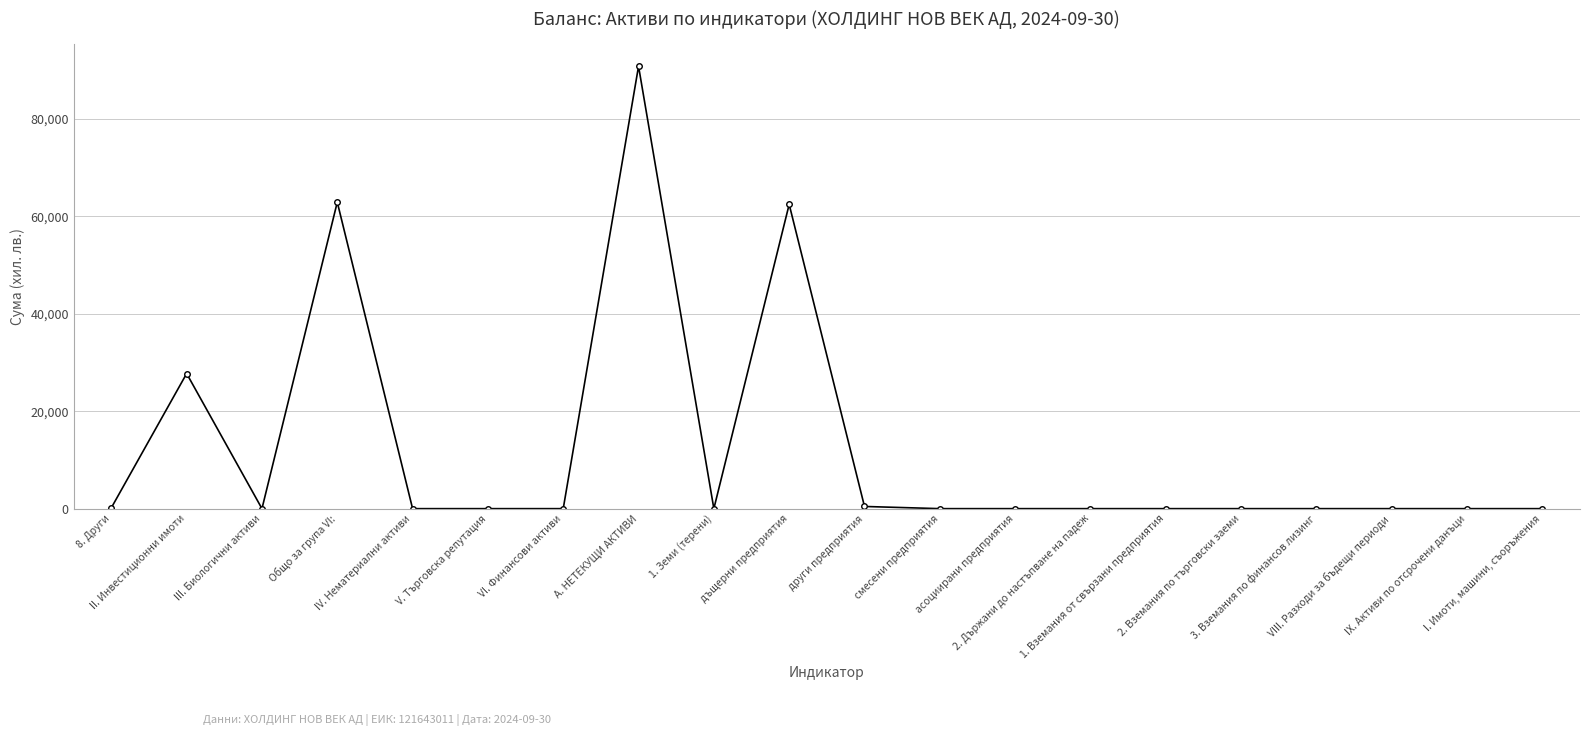

What position from the left is IV. Нематериални активи?

5